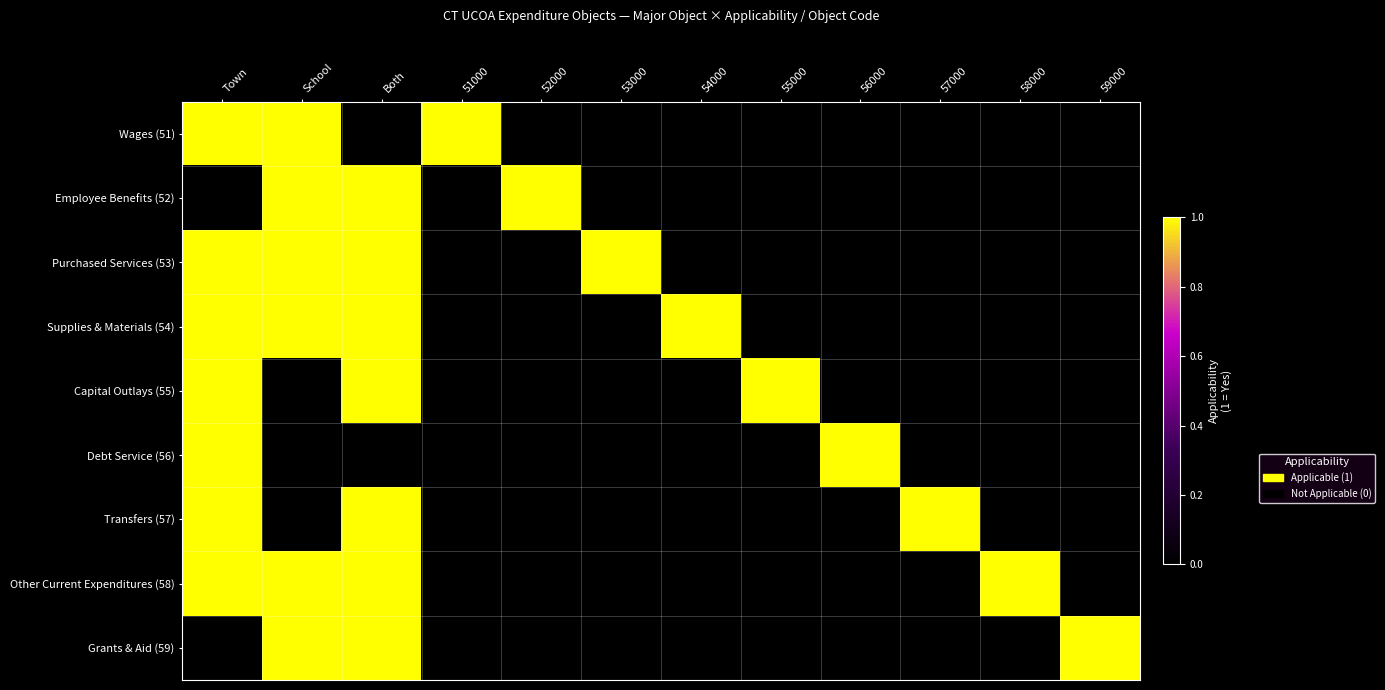

Which has a higher value, 55000 or School?

School